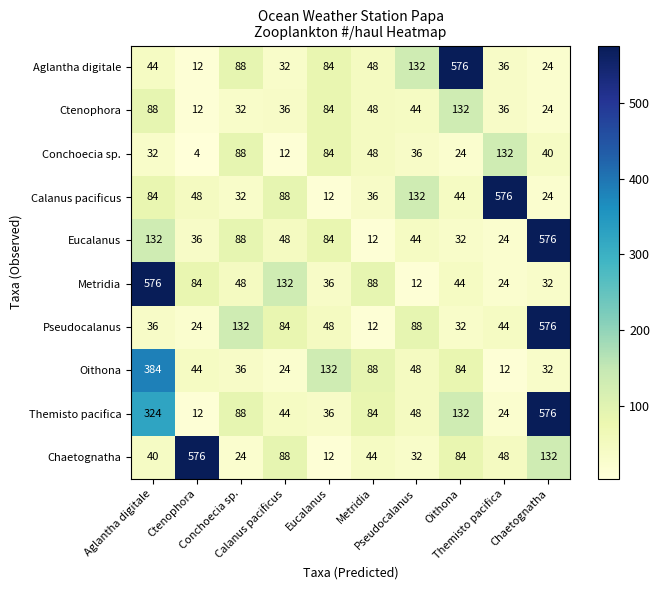

Count the number of data series in this chart.

10